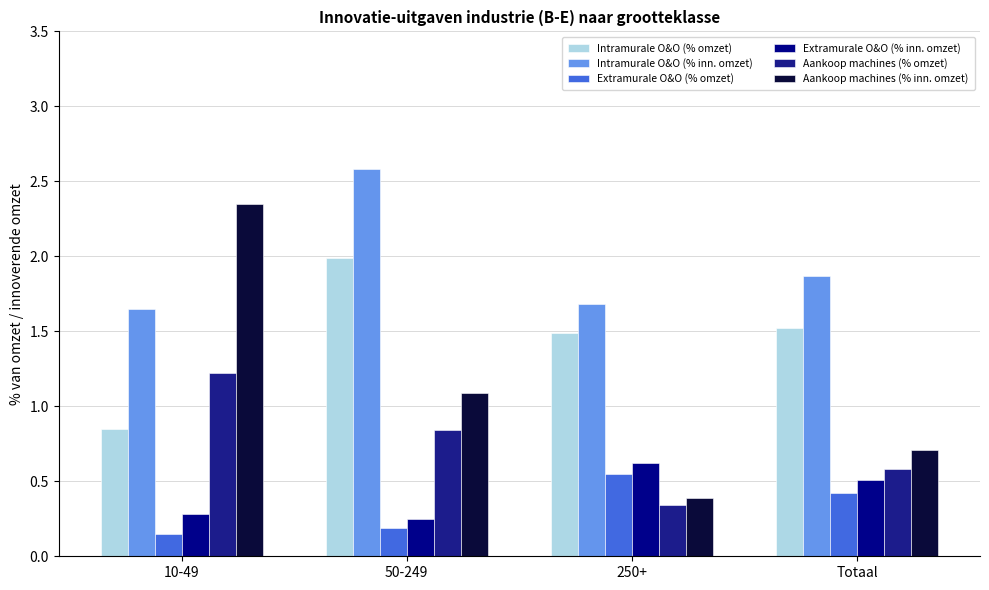

At which label does Aankoop machines (% inn. omzet) reach its peak?

10-49